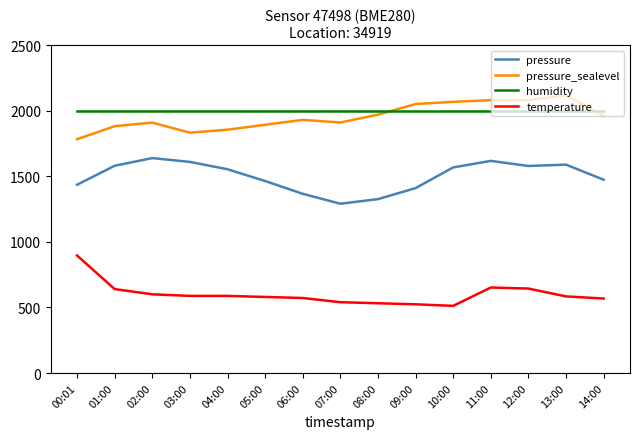

Which series has the widest spread of values?

temperature